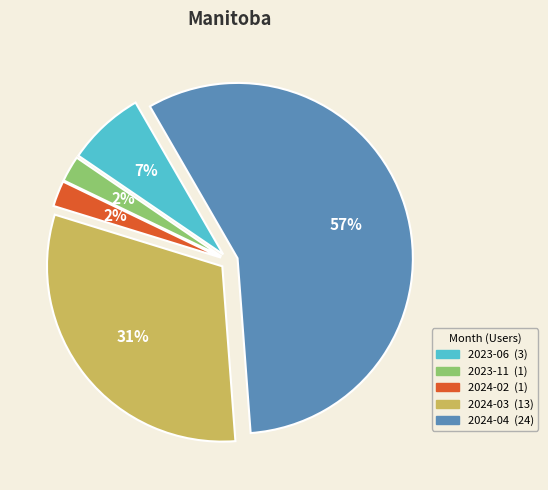

To the nearest percent, what is the difference between the 2023-06 and 2024-03 slice percentages?

24%